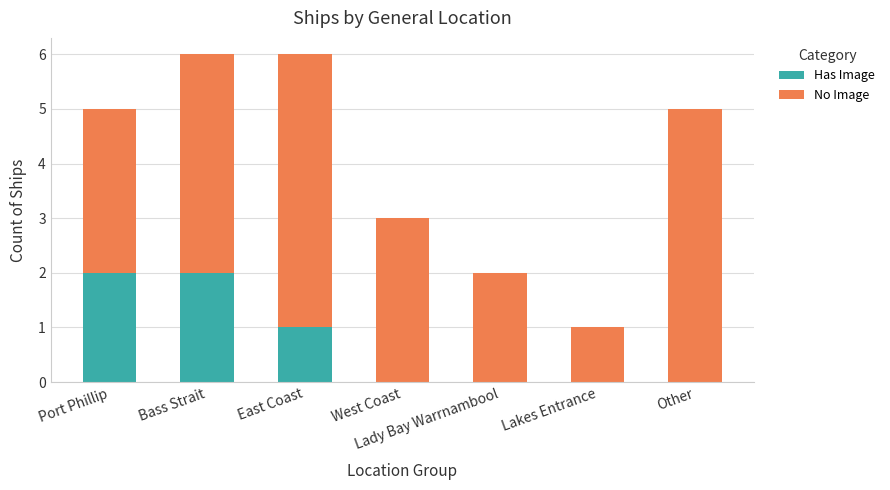

What is the total value across all series at West Coast?

3